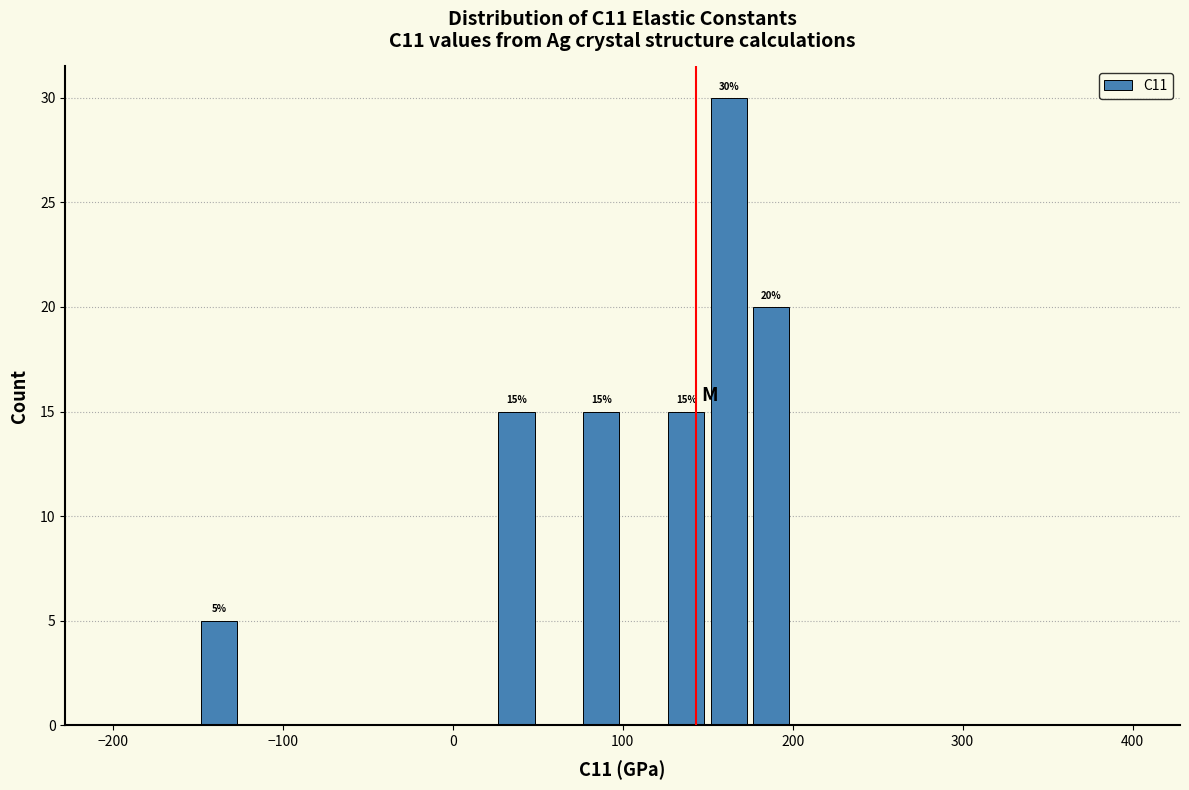

Around what value on the x-axis is the tallest bar? Give the approximate position of its centre, as read against the axis.

160